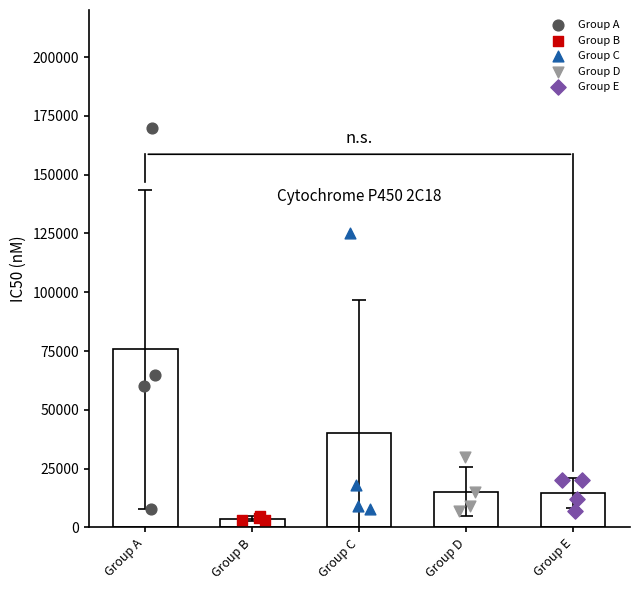

At which category is the sum across all series the highest?

Group A